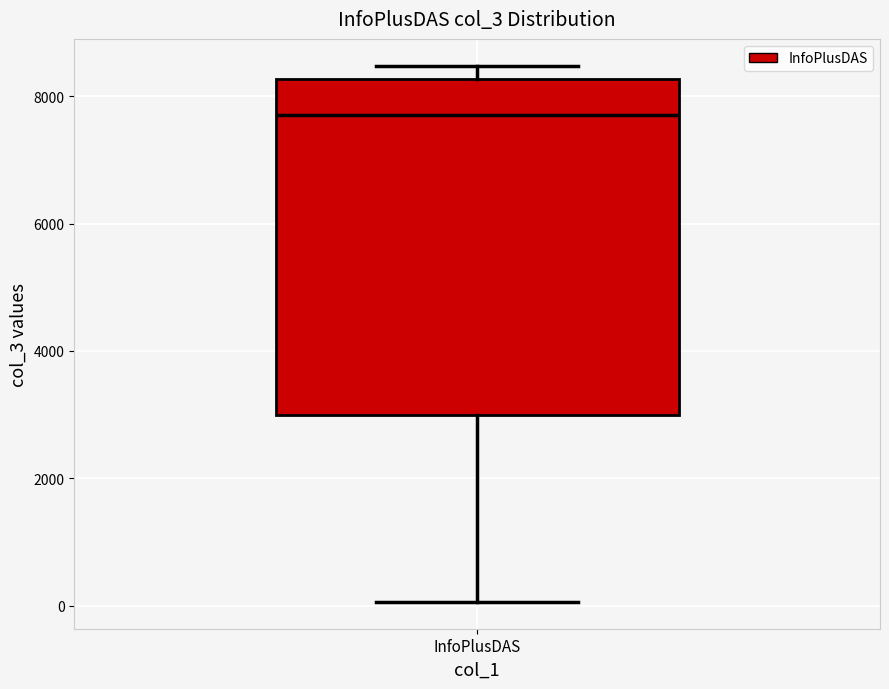

Transcribe this box plot: give where the median line is, the range the box spans, and where the two whiskers end, as read against the y-axis. The values are not printed on the chart, so give them approximately, as read against the axis.

median 7800, box 3000 to 8200, whiskers 0 to 8400